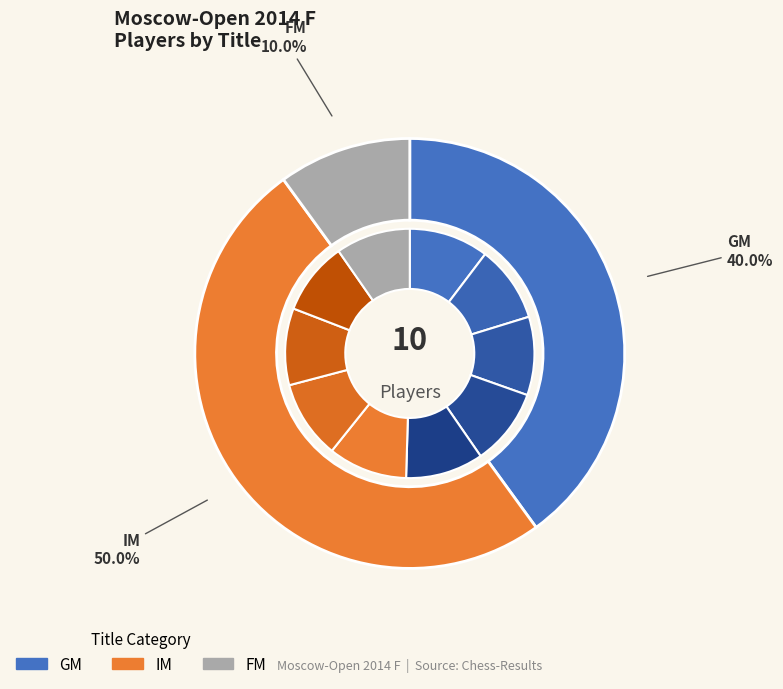

Count the number of slices in the pie.

3